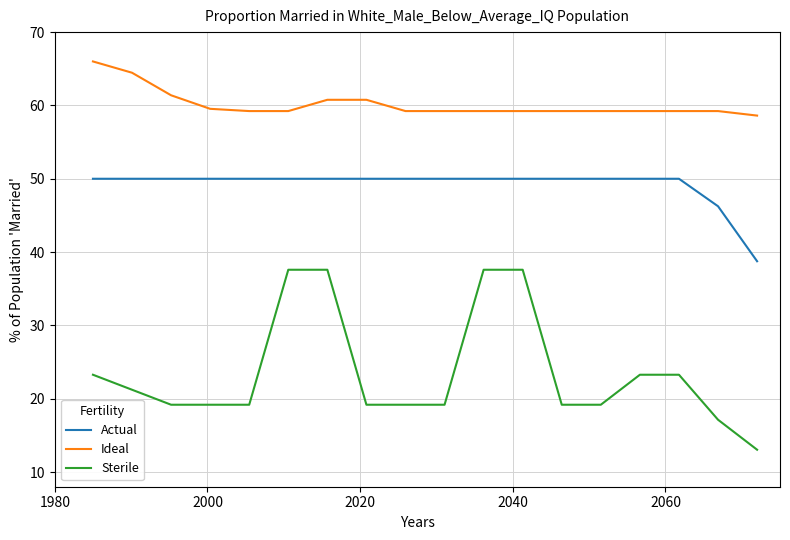

True or false: Ideal and Actual cross at least once.

False